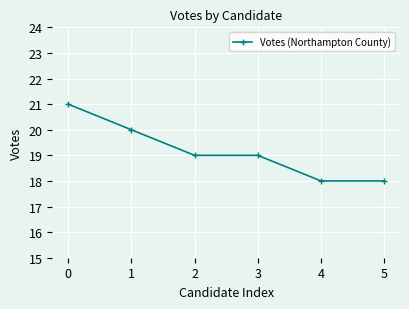

Between 3 and 5, which is larger?

3